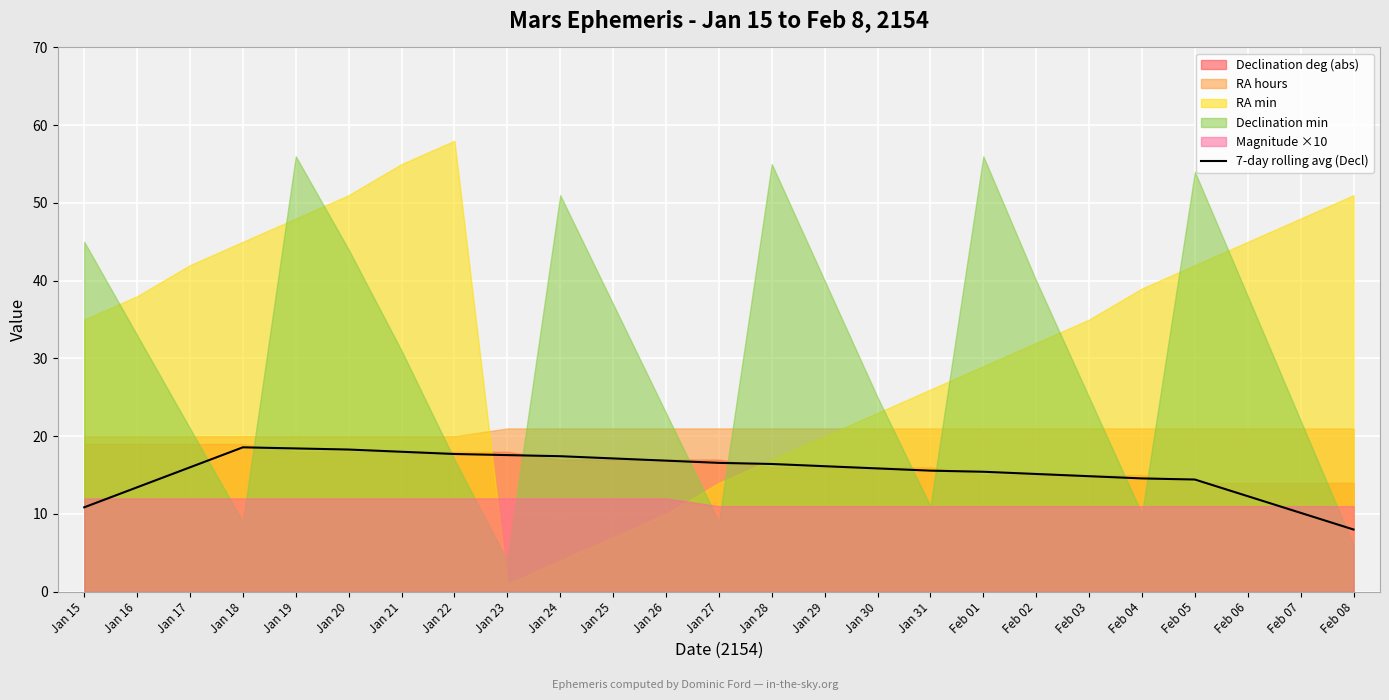

How many values are below 15?

8